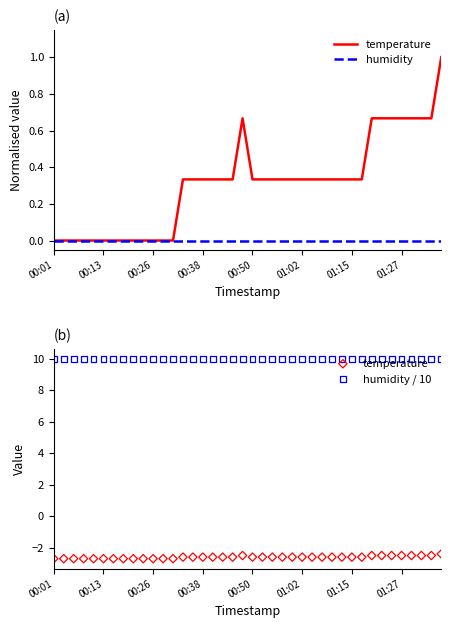

At which category is the sum across all series the highest?

39